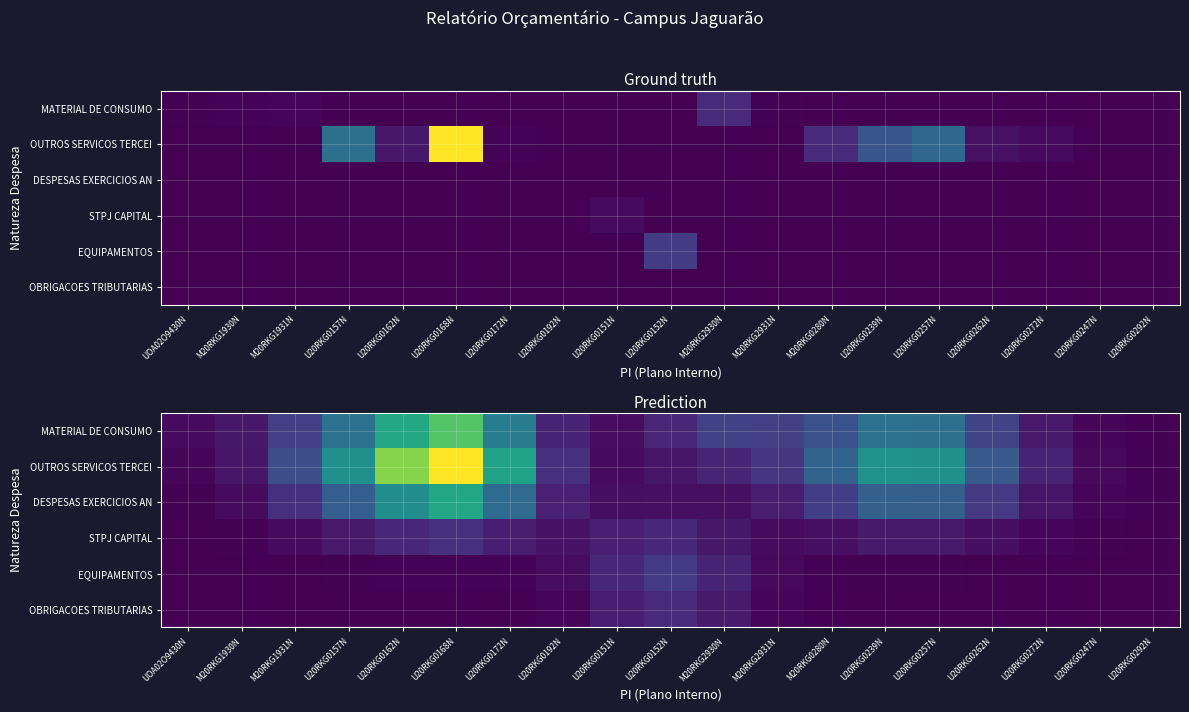

At which category does the chart reach its peak across all series?

U20RKG0168N